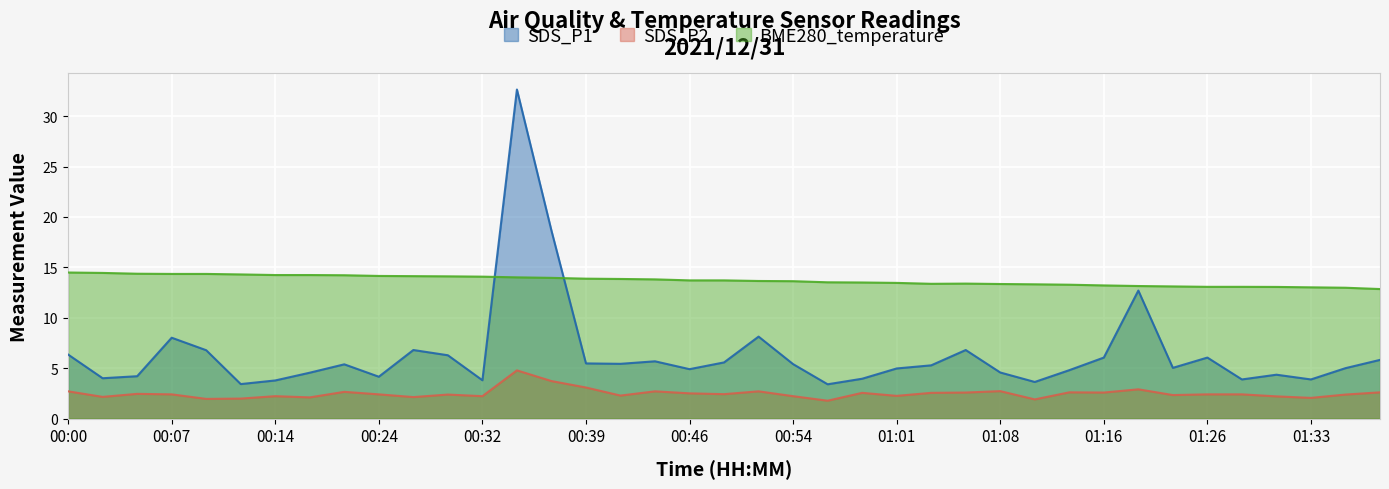

Rank the series at 01:26 from lowest to highest value.

SDS_P2, SDS_P1, BME280_temperature